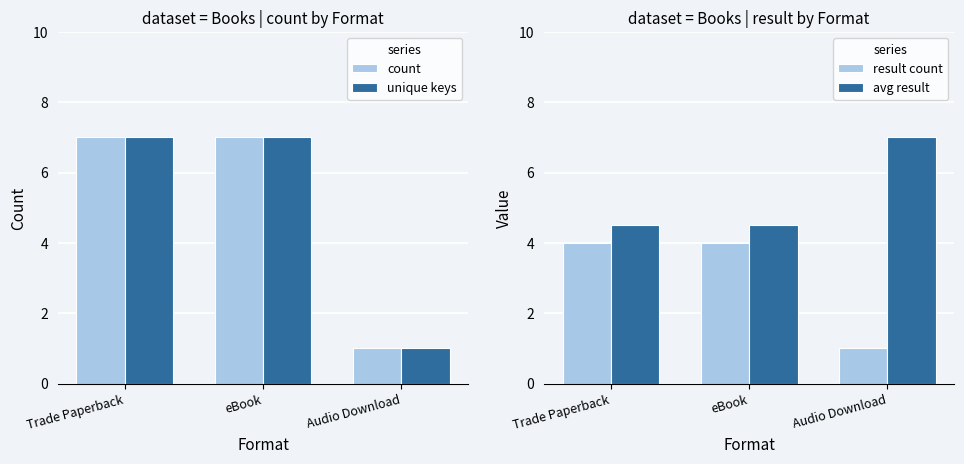

How many data points in result count are less than 4?

1